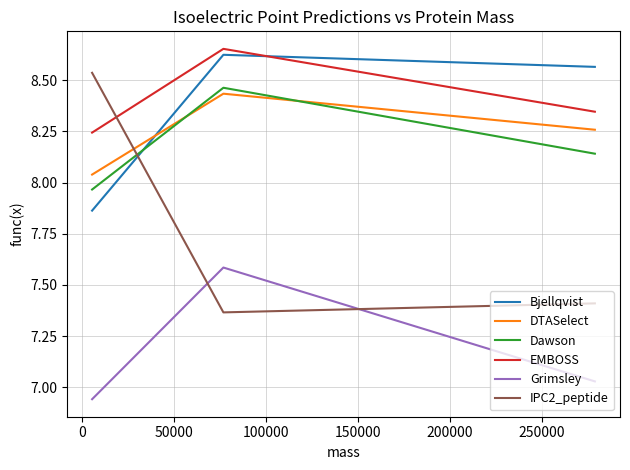

Which series has the widest spread of values?

IPC2_peptide